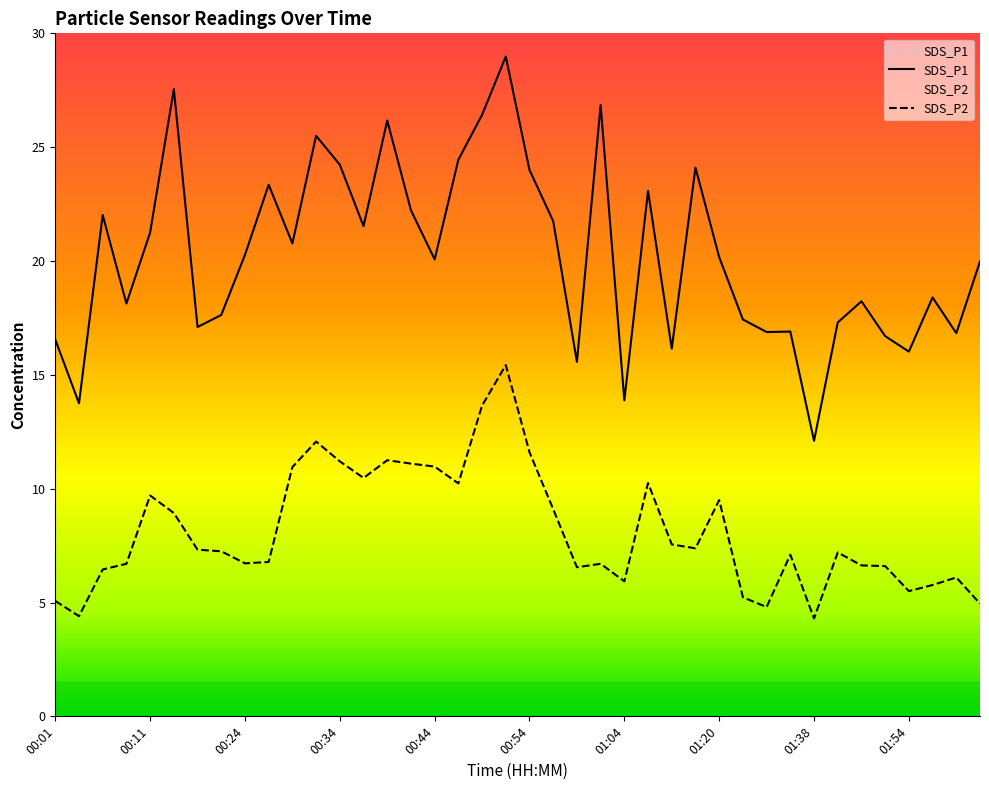

At how many categories does at least one series exceed 27?

2